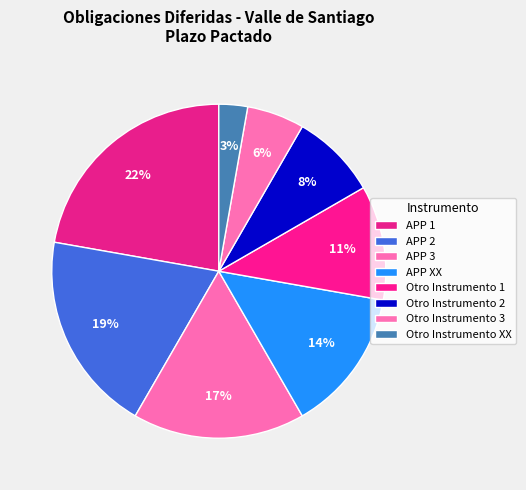

Which category has the biggest portion of the pie?

APP 1